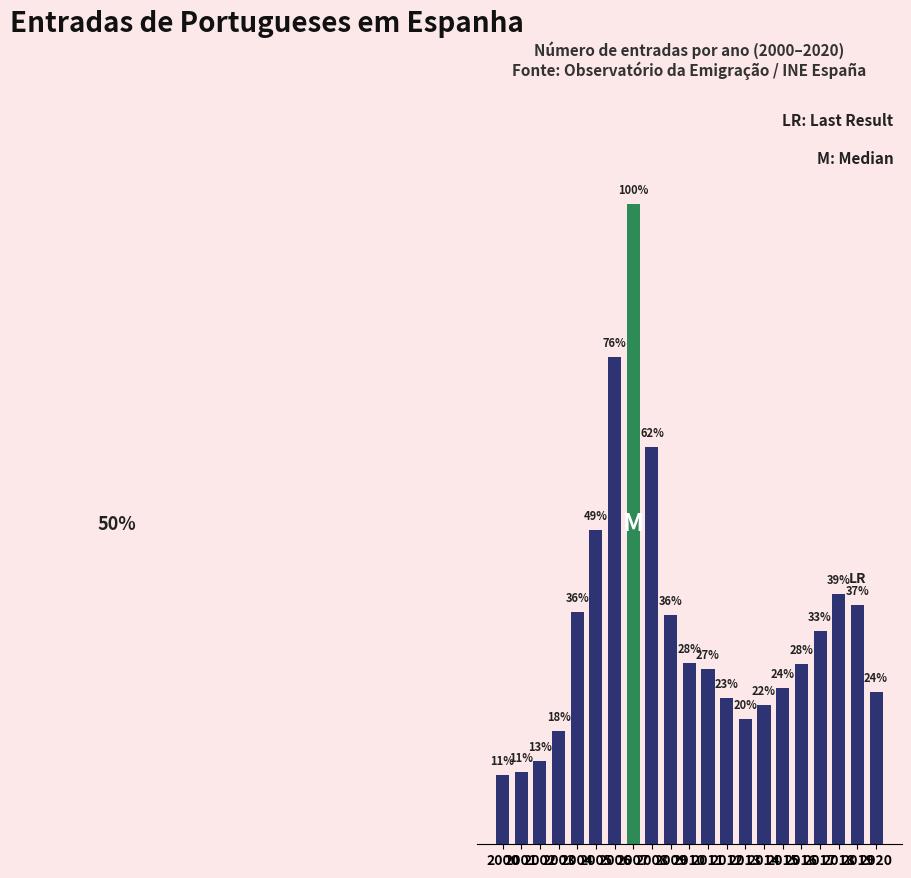

Where does the data first go above 7646?

2004